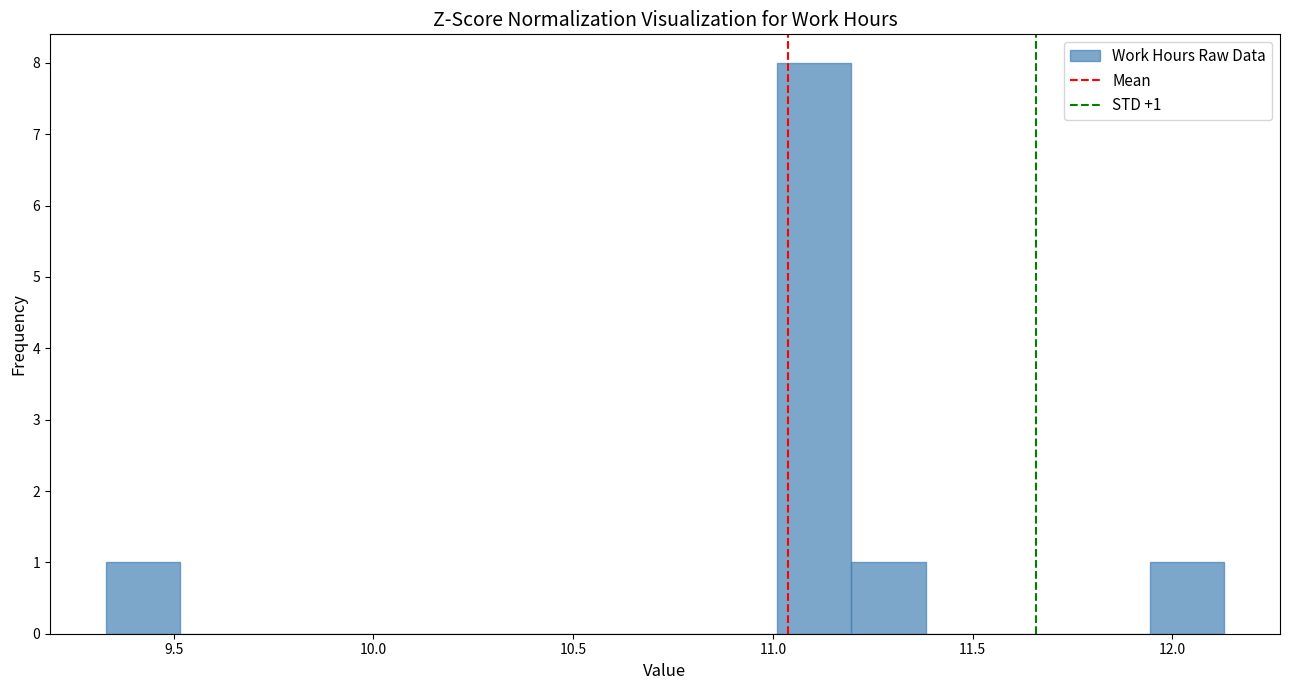

Read against the x-axis, roughly where is the centre of the tallest bar?

11.10